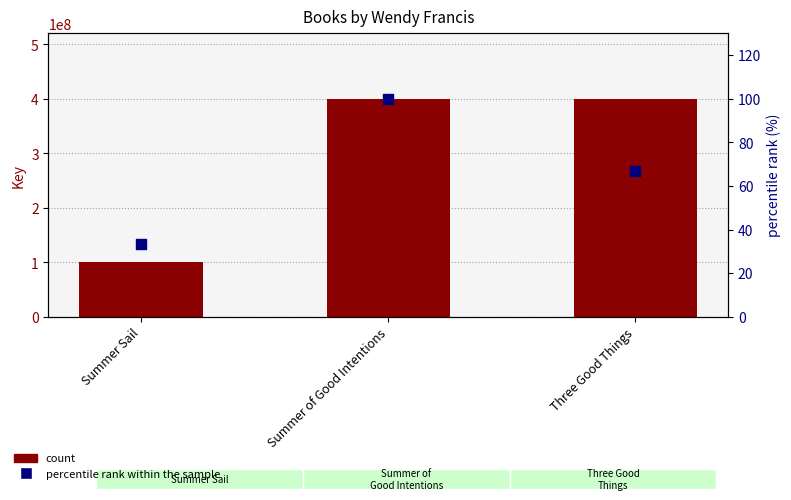

At which category is the sum across all series the highest?

Summer of Good Intentions